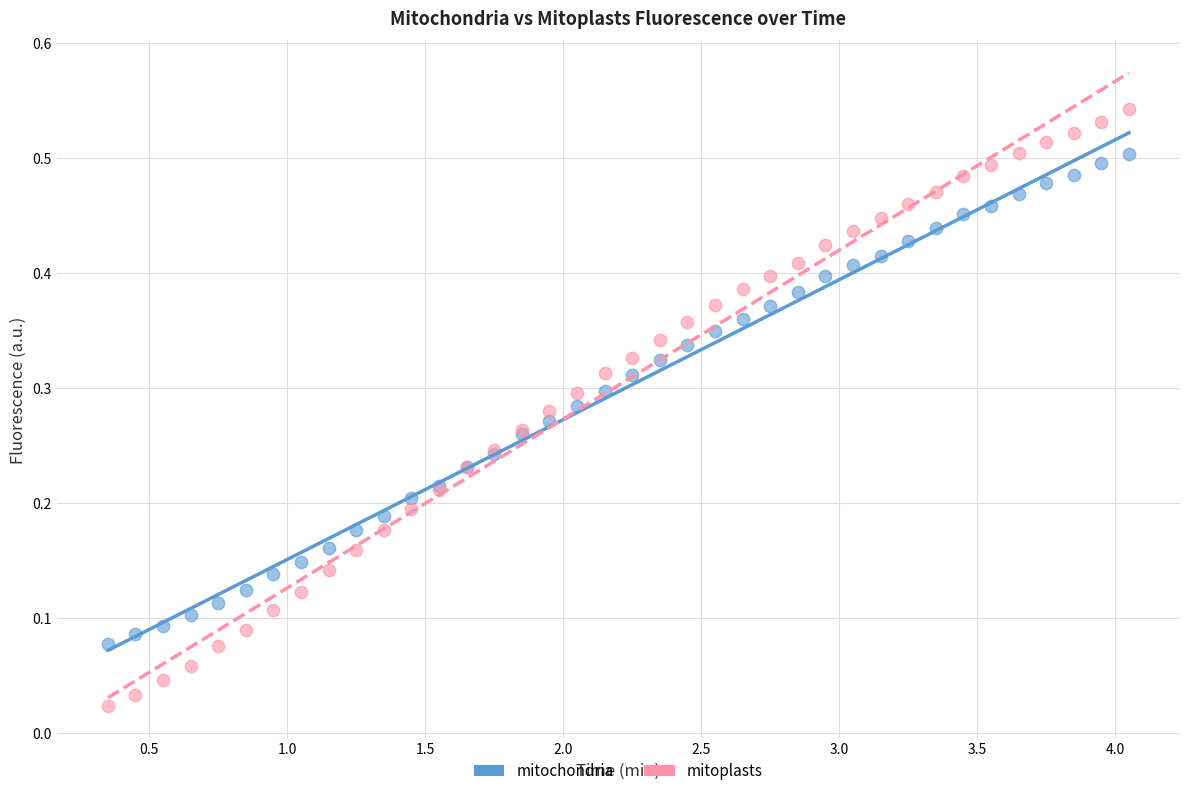

Which series reaches the maximum Y coordinate?

mitoplasts